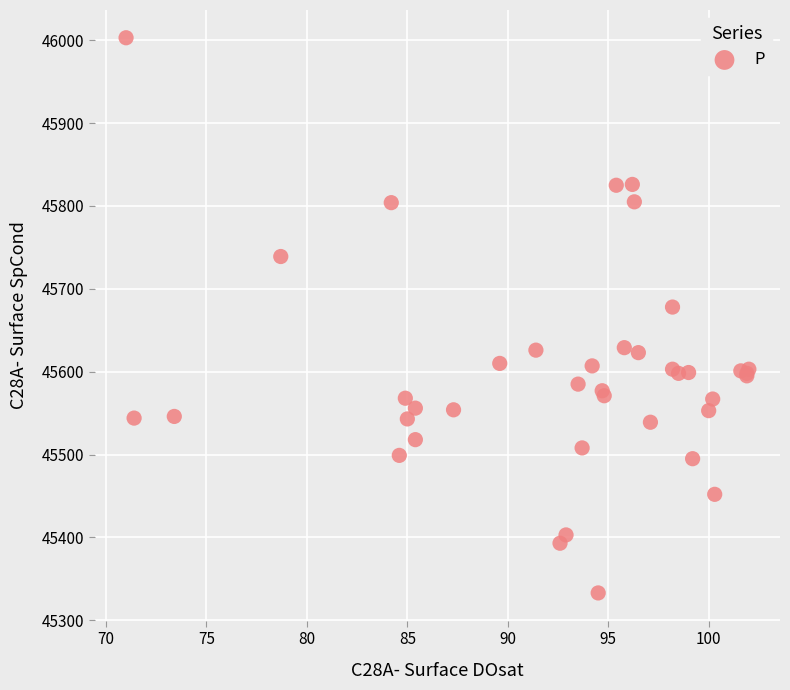

What Y value in the scatter plot is closest to 45668?

45678